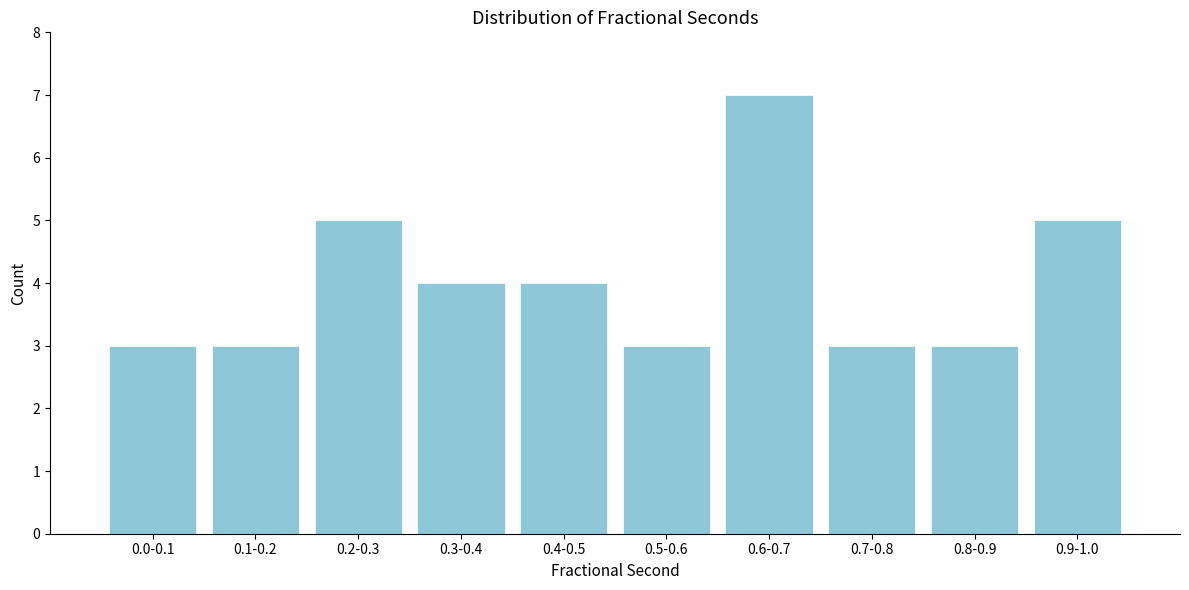

Reading right to left, transcribe all the data shown in this chart.

0.9-1.0=5	0.8-0.9=3	0.7-0.8=3	0.6-0.7=7	0.5-0.6=3	0.4-0.5=4	0.3-0.4=4	0.2-0.3=5	0.1-0.2=3	0.0-0.1=3